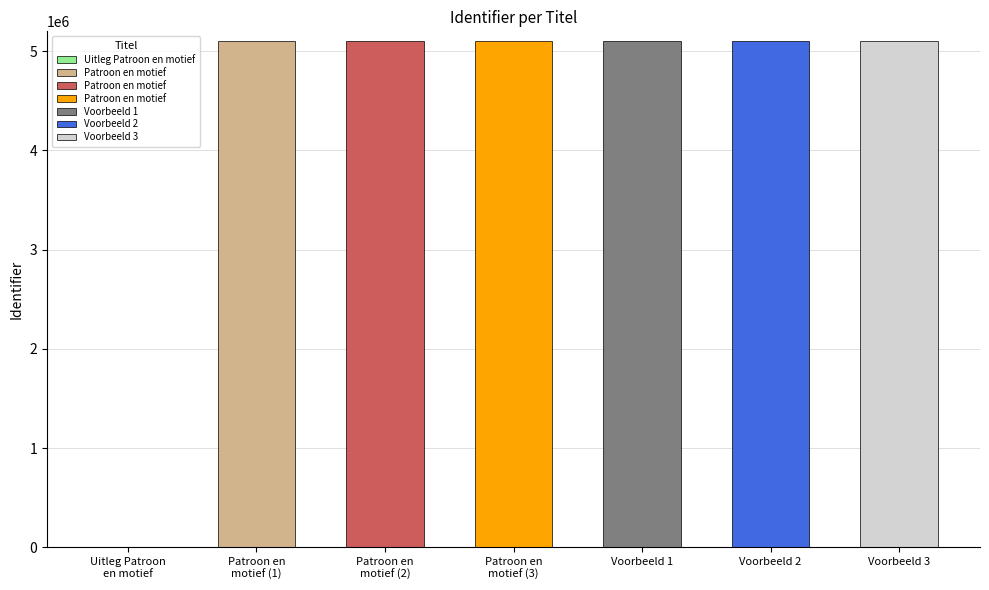

List the labels in order of value, largest first.

Voorbeeld 3, Voorbeeld 2, Voorbeeld 1, Patroon en motief, Patroon en motief, Patroon en motief, Uitleg Patroon en motief